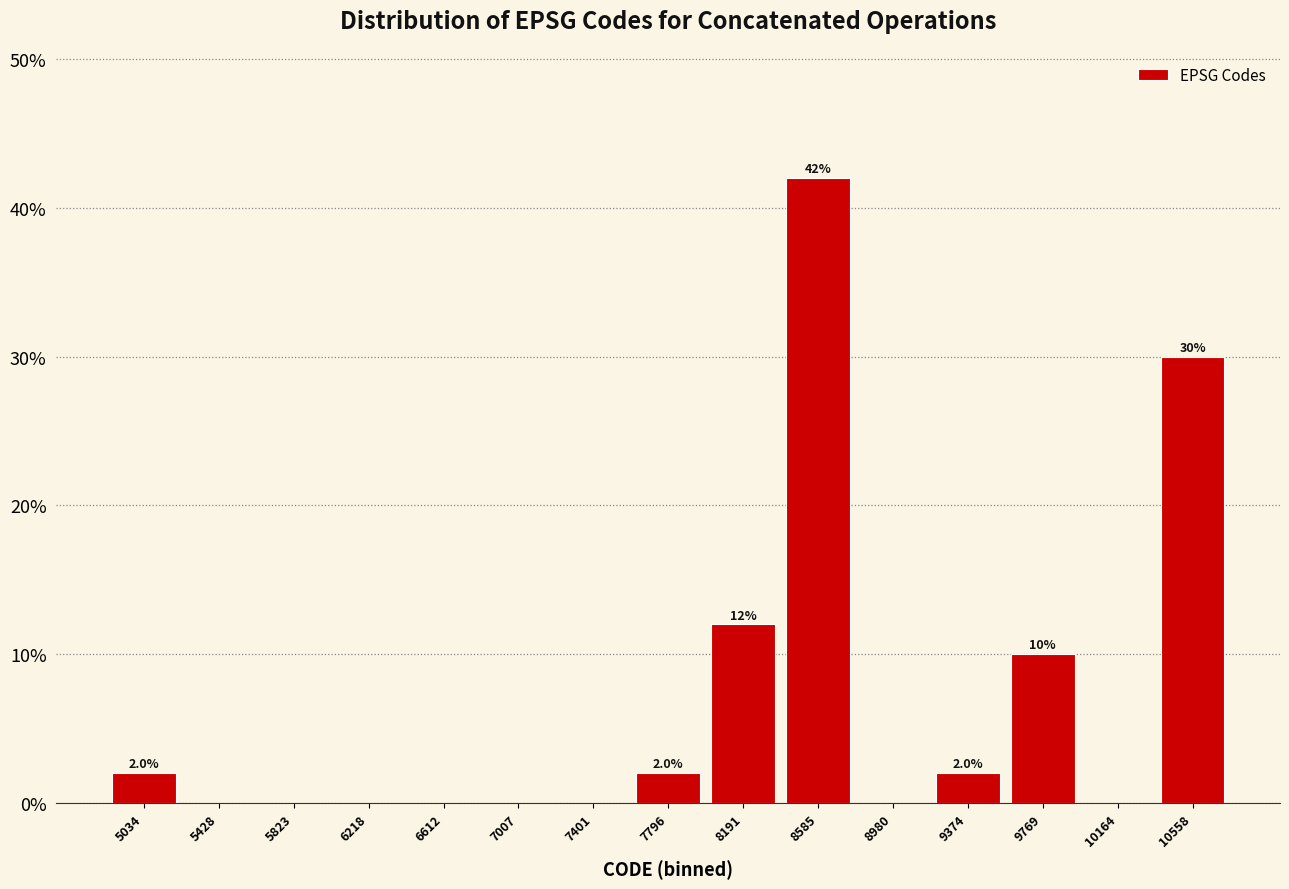

Which range on the x-axis has the tallest bar?

8400 to 8800